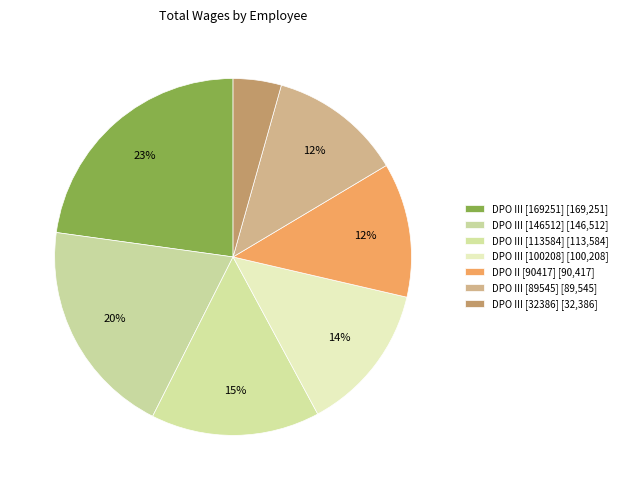

Count the number of slices in the pie.

7